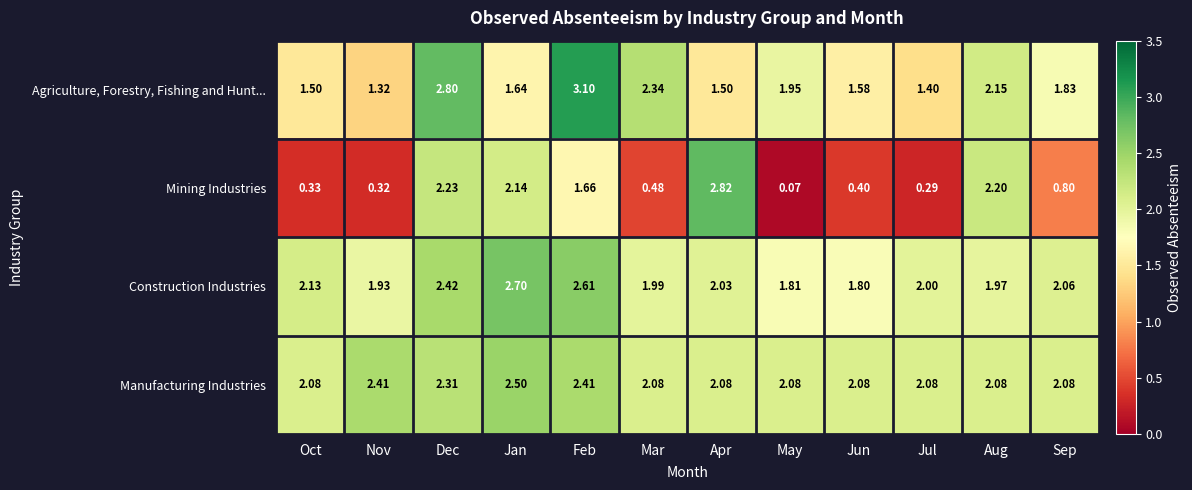

Rank the series at Oct from lowest to highest value.

Mining Industries, Agriculture, Forestry, Fishing and Hunt..., Manufacturing Industries, Construction Industries